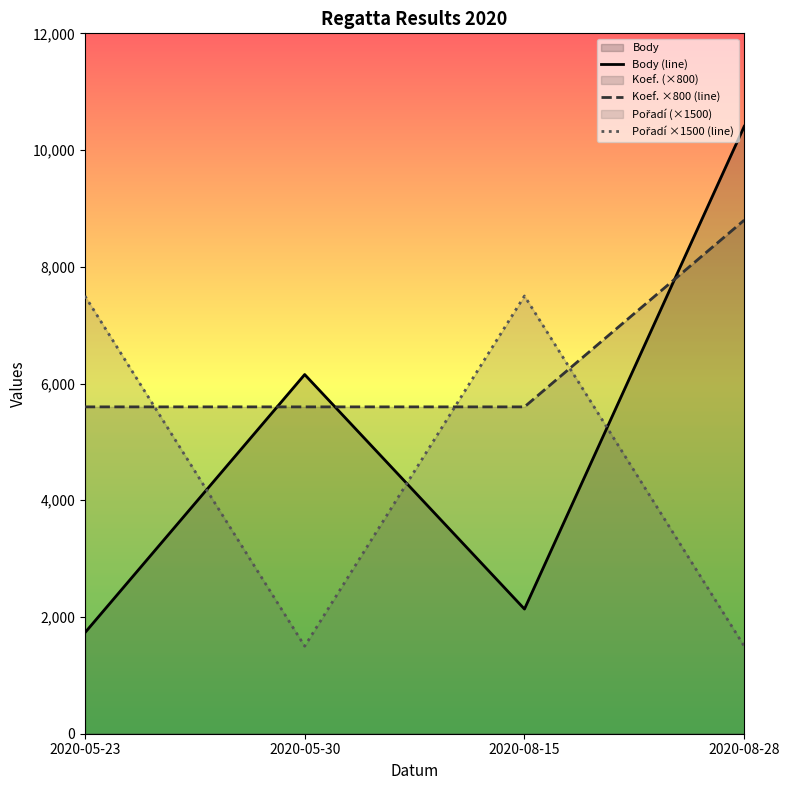

What is the label of the 3rd point from the right?

2020-05-30